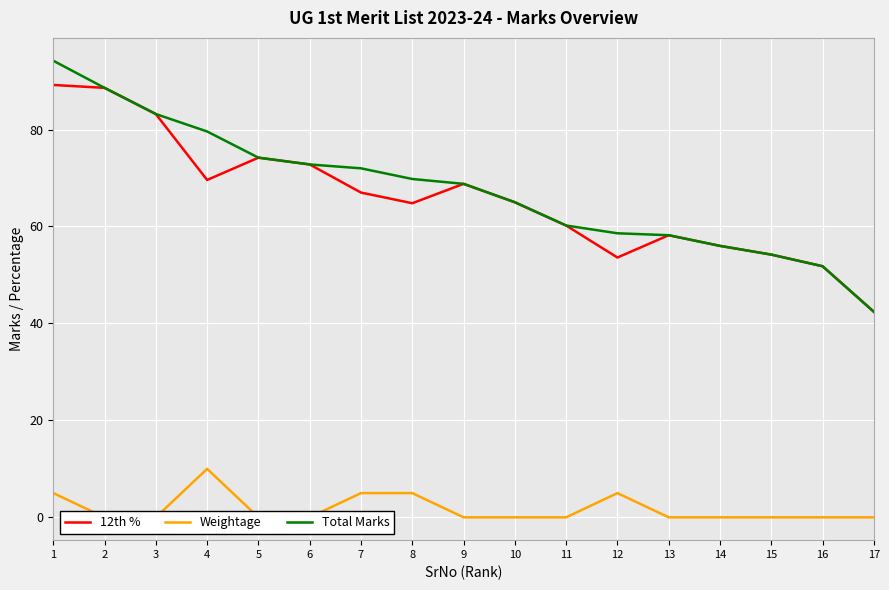

What is the sum of all Total Marks values?

1149.6